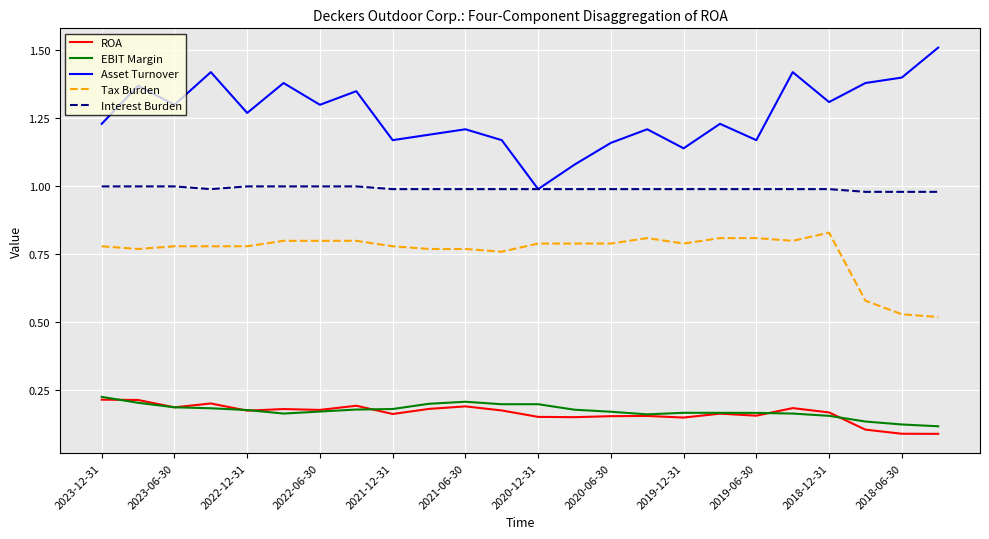

True or false: ROA and Tax Burden intersect in this chart.

False